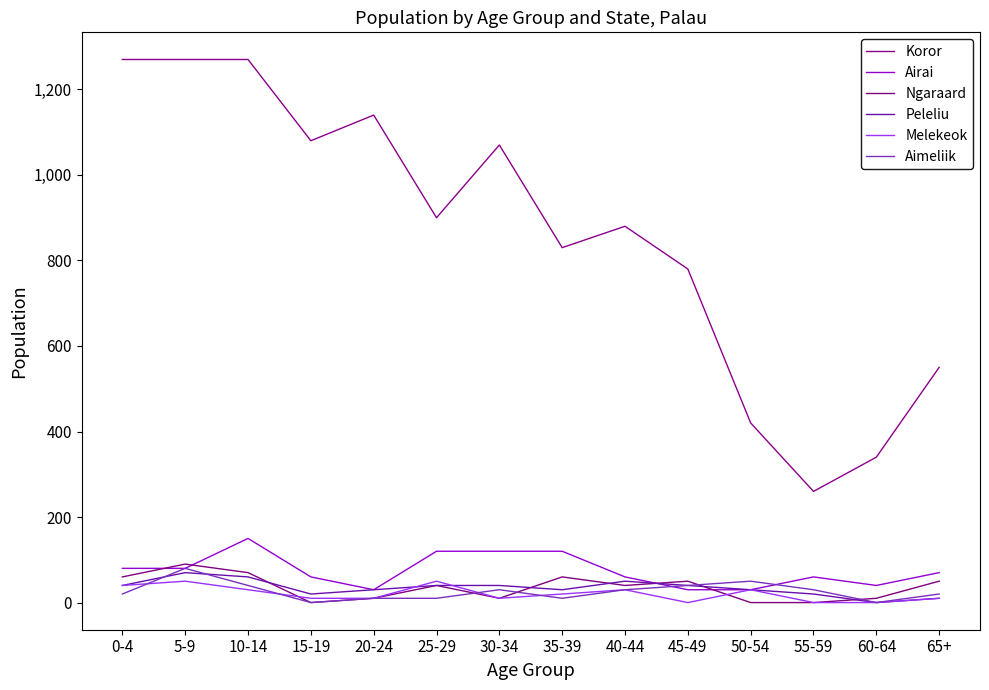

How many times do Peleliu and Aimeliik cross each other?

2